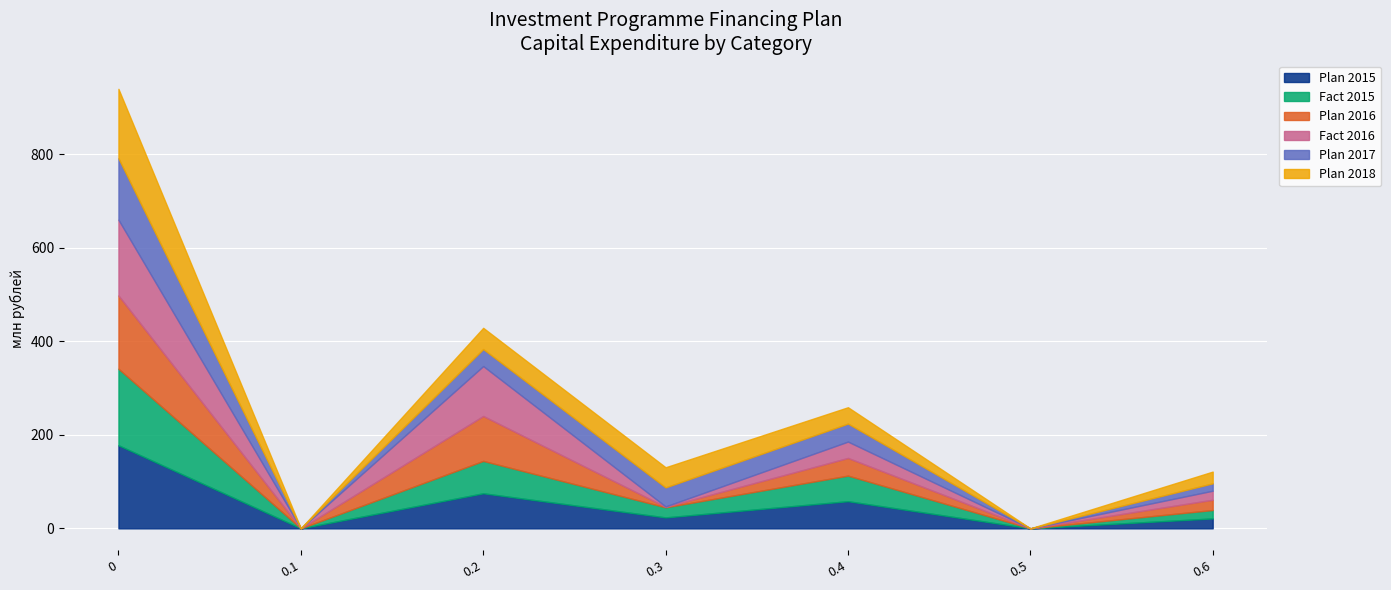

True or false: Plan 2015 has more than 2 points higher than both neighbors.

False